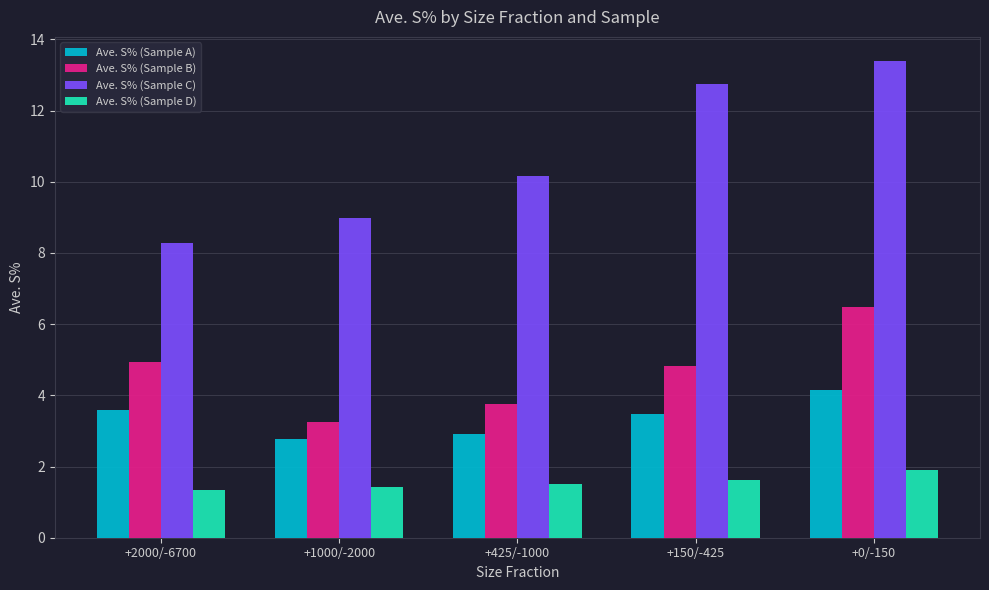

Which category has the highest value in the Ave. S% (Sample D) series?

+0/-150